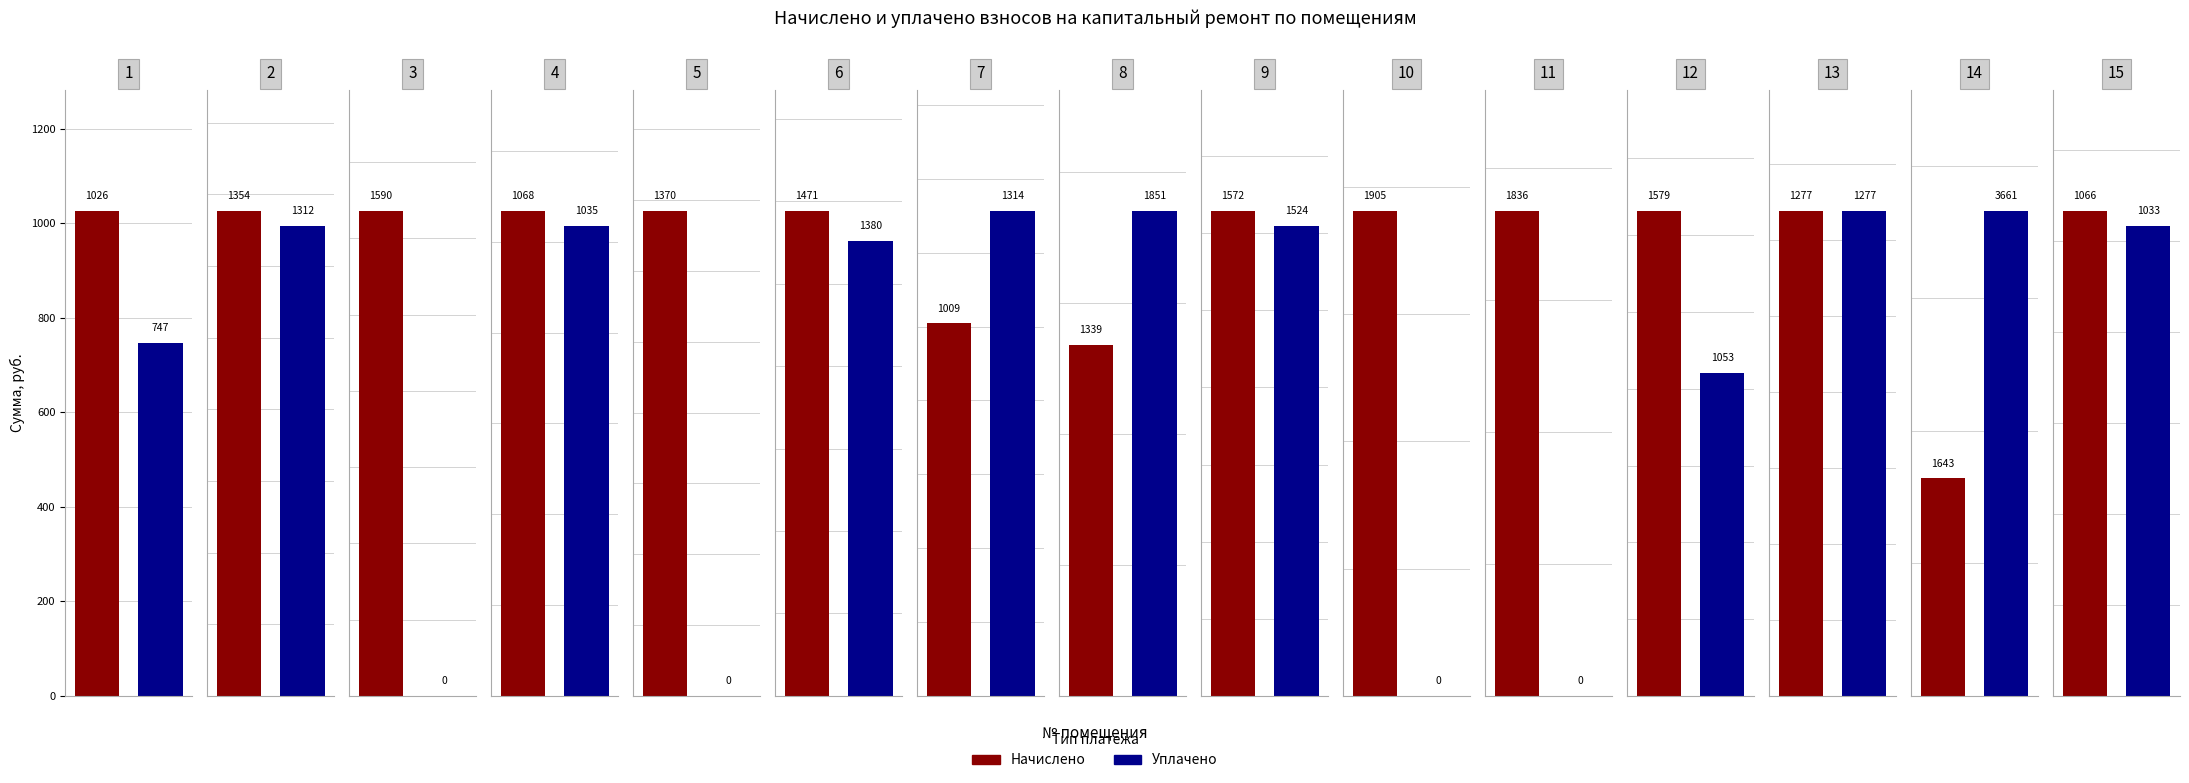

What is the difference between the highest and lowest values at 8?

512.4